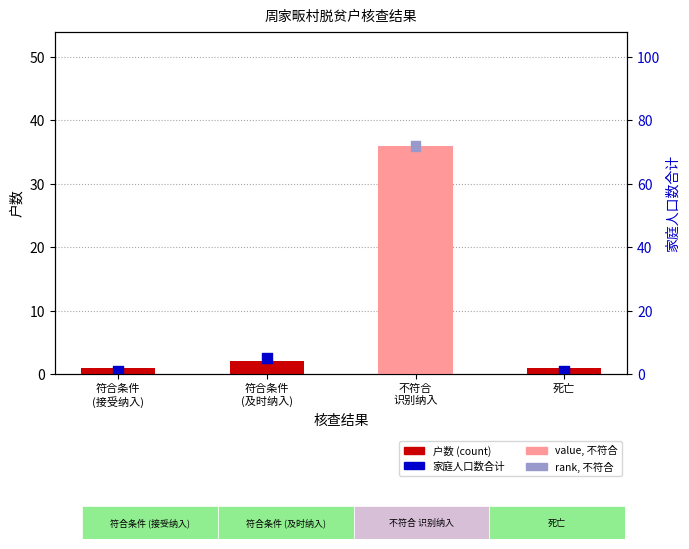

What are all the series names shown in the legend?

户数 (count), 家庭人口数合计